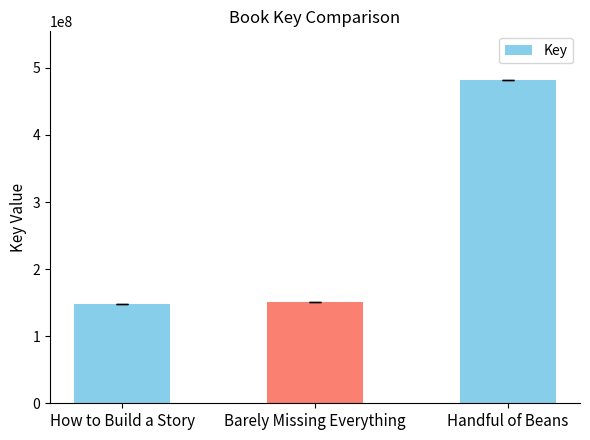

What is the ratio of the value at Handful of Beans to the value at How to Build a Story?

3.3